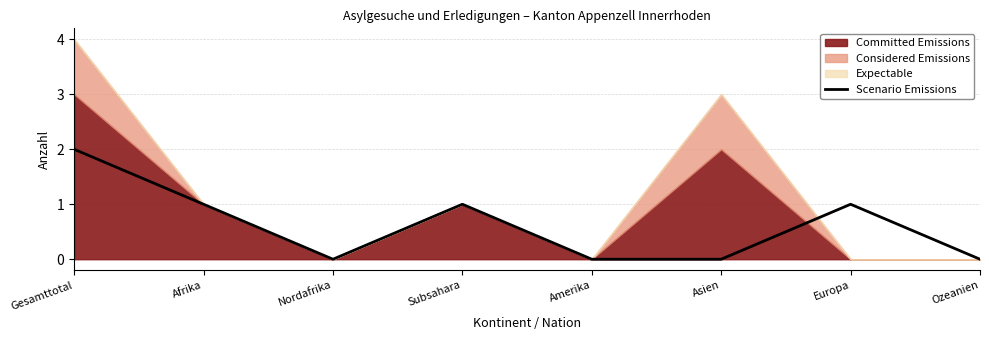

The value of Scenario Emissions at Gesamttotal is 2. True or false?

True